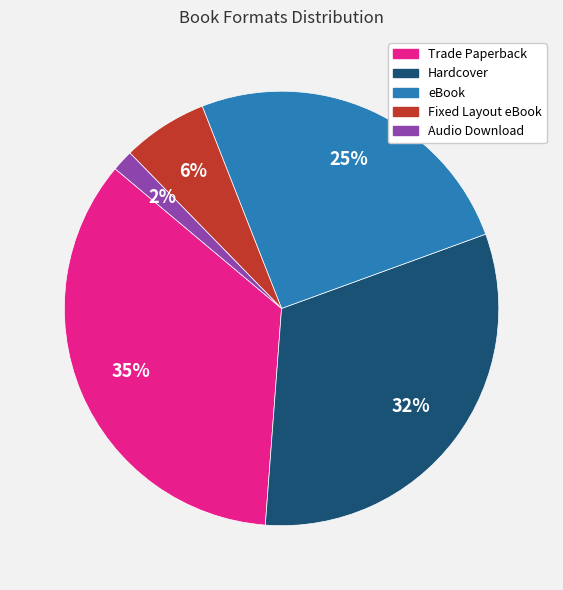

What is the smallest slice in the pie chart?

Audio Download